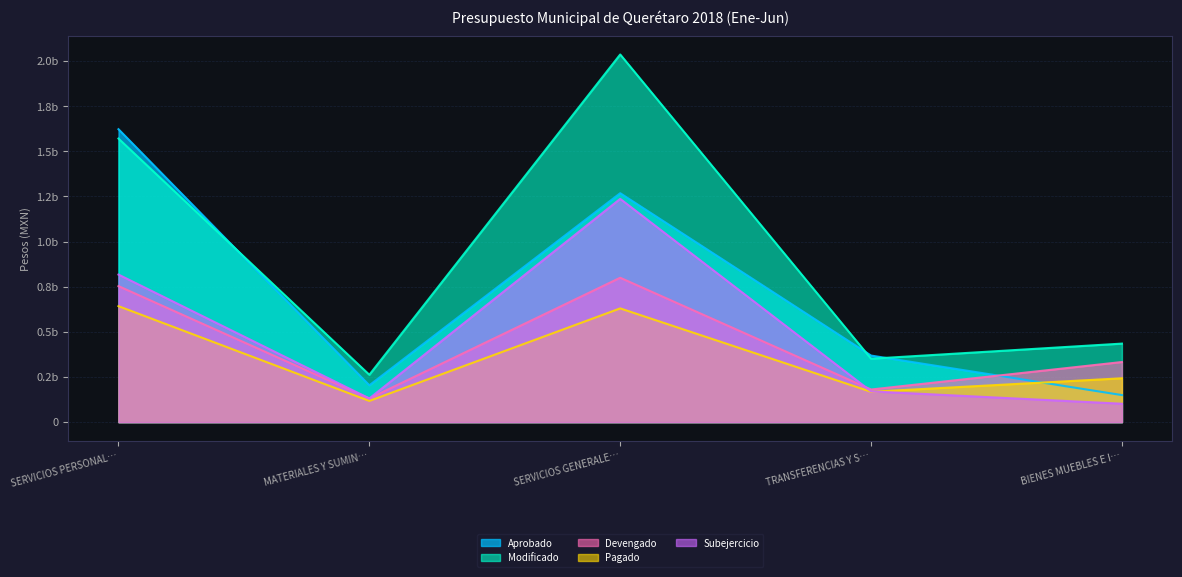

Count the Devengado values in the range 0 to 1.

5